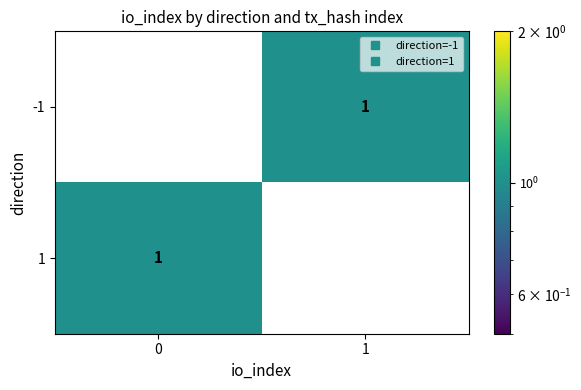

The -1 series shows 1 at 1. True or false?

True